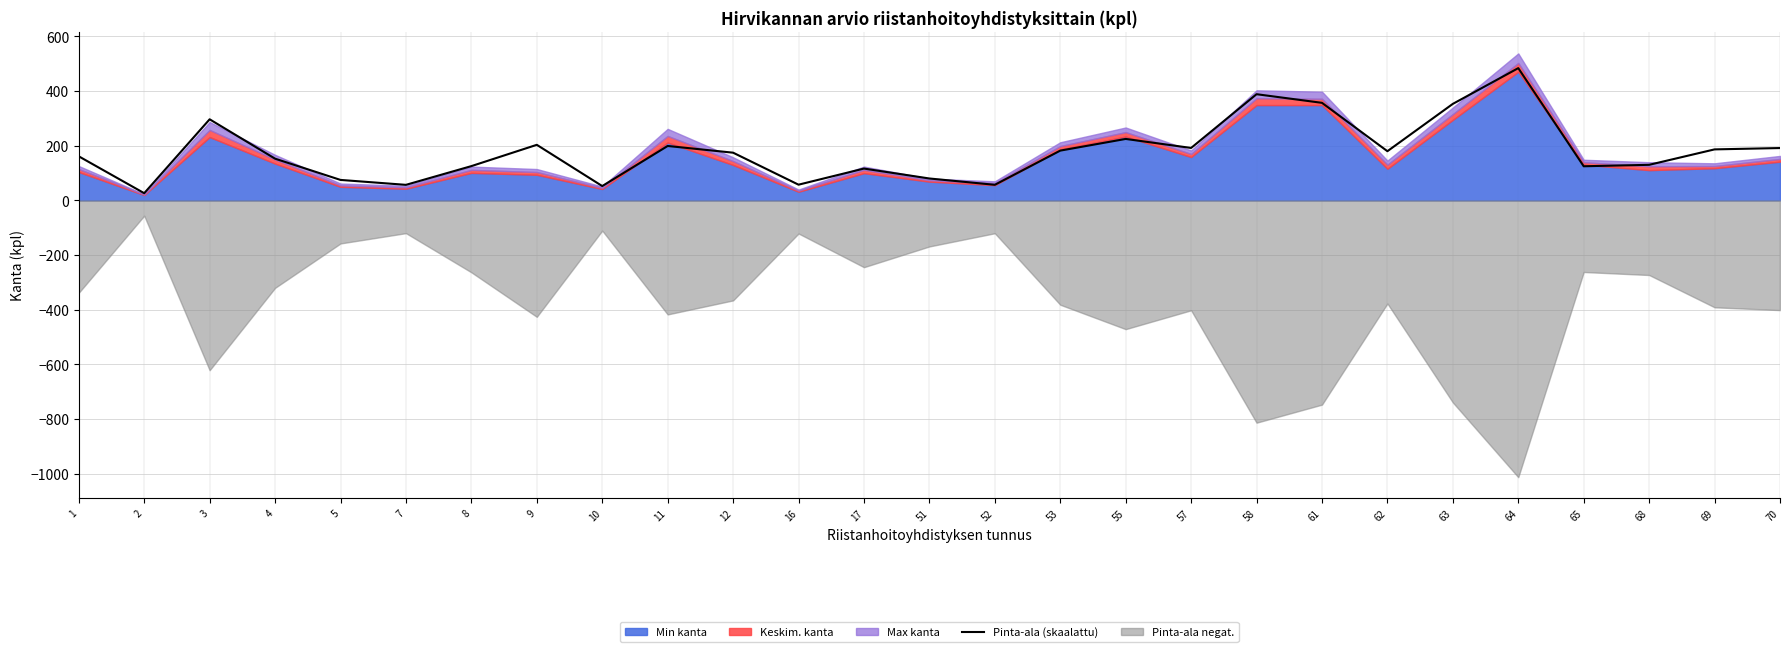

Is it true that Pinta-ala (skaalattu) equals 98.7 at 62?

False